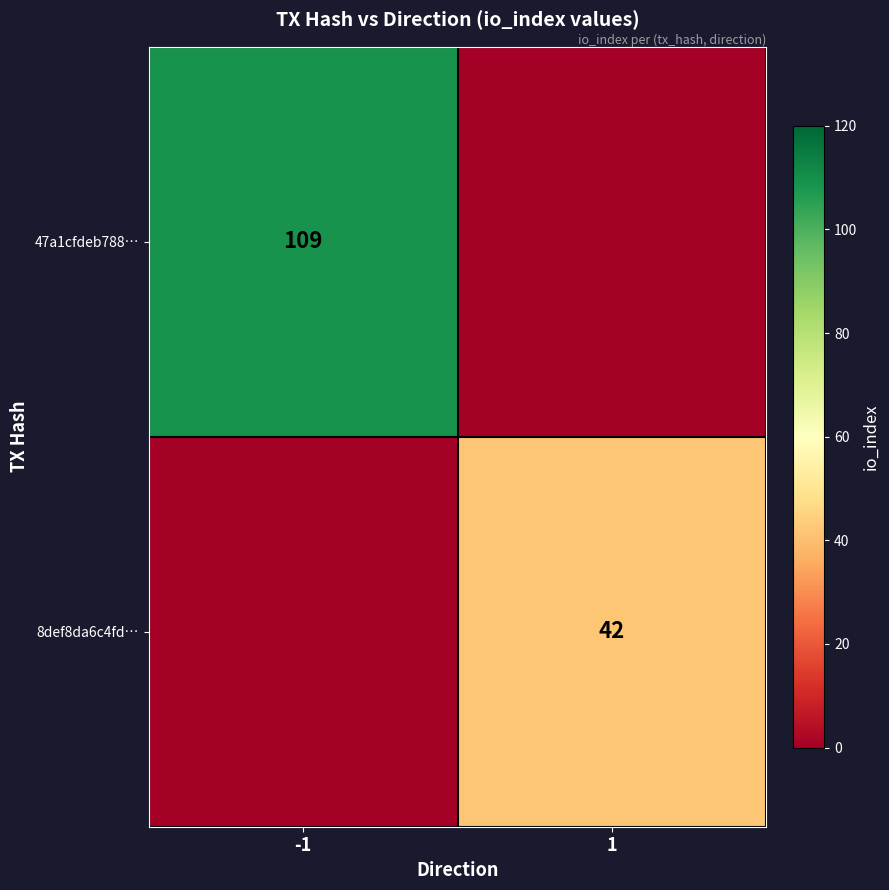

True or false: 47a1cfdeb788… has a value of 109 at -1.

True